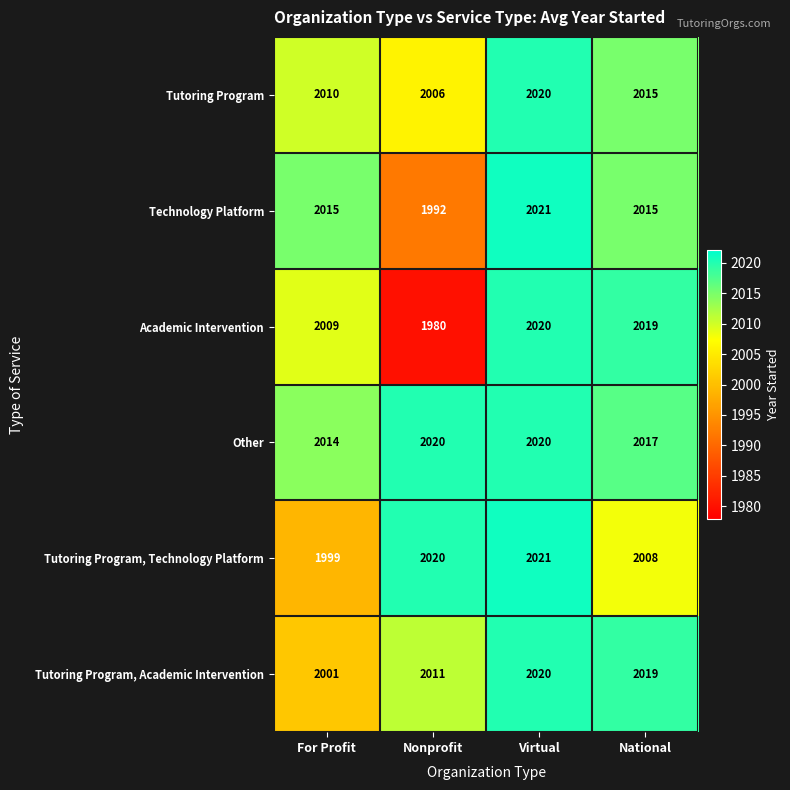

What is the difference between the maximum and second lowest values in the Tutoring Program, Technology Platform series?

13